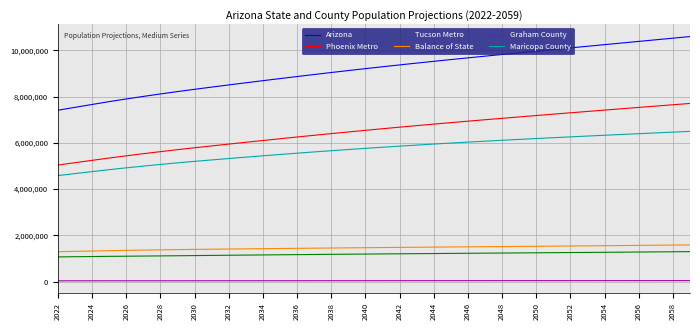

True or false: Arizona and Maricopa County intersect in this chart.

False